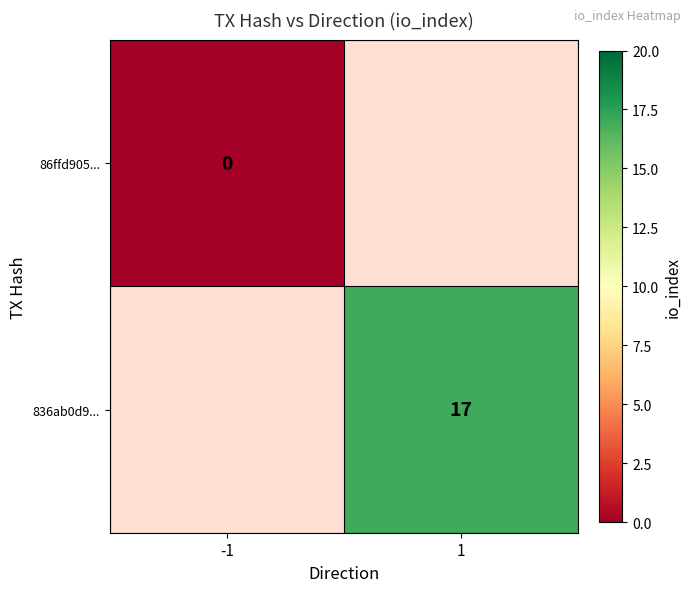

The value of 836ab0d9... at 1 is 24. True or false?

False